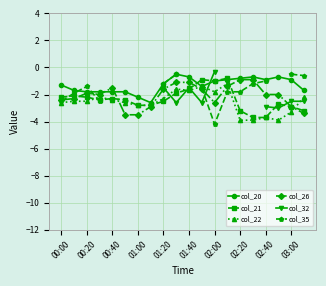

How many lines are shown in the chart?

6